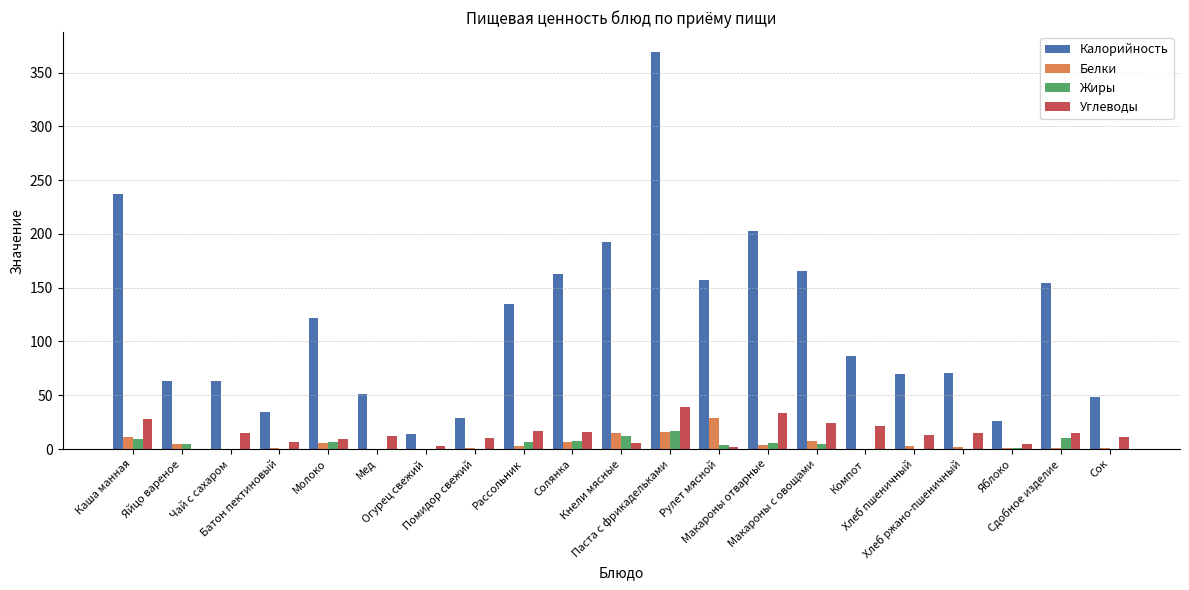

Which series has the largest total across all categories?

Калорийность